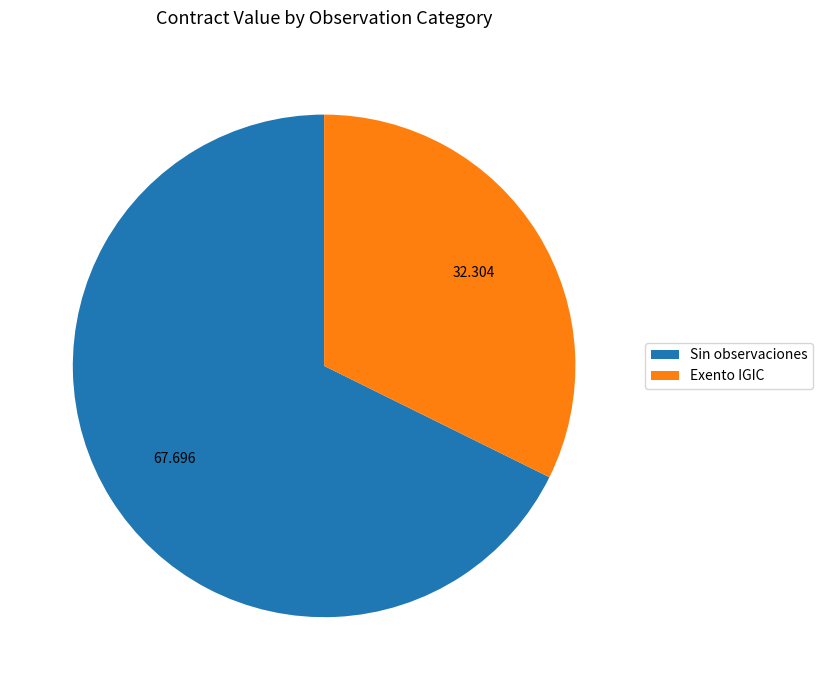

Rank the categories by value from lowest to highest.

Exento IGIC, Sin observaciones